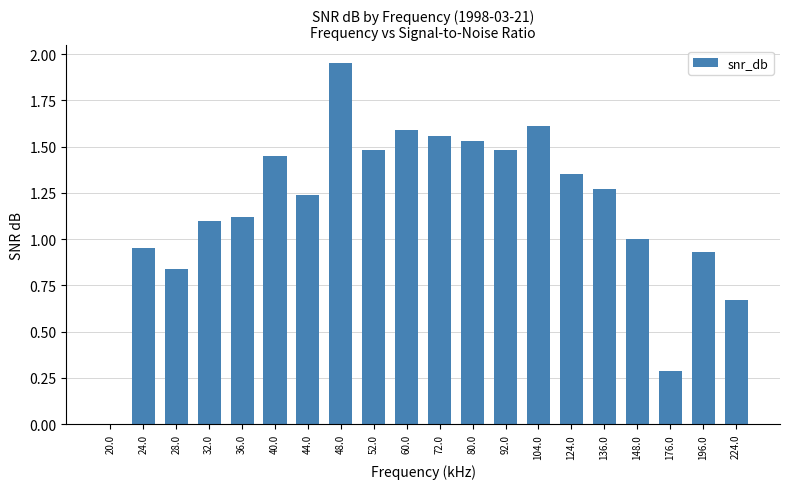

At which label is the value closest to 0?

20.0